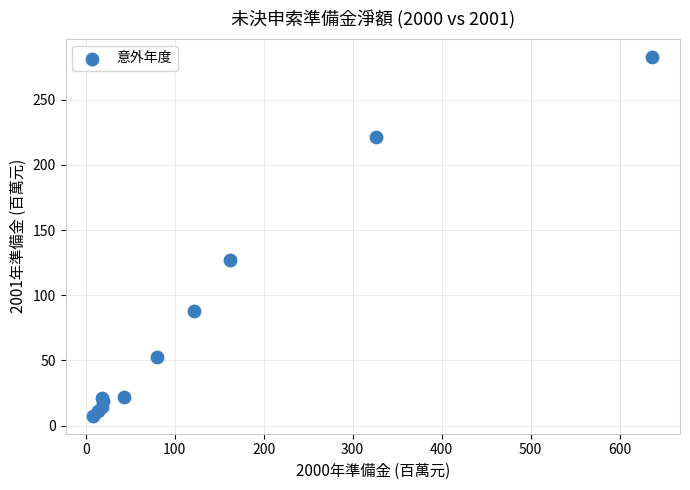

What Y value in the scatter plot is closest to 145?

126.9